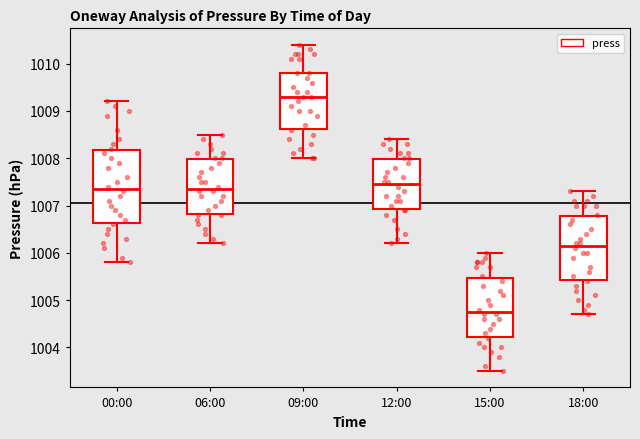

Which box is the tallest, from its lower edge to its upper edge?

00:00